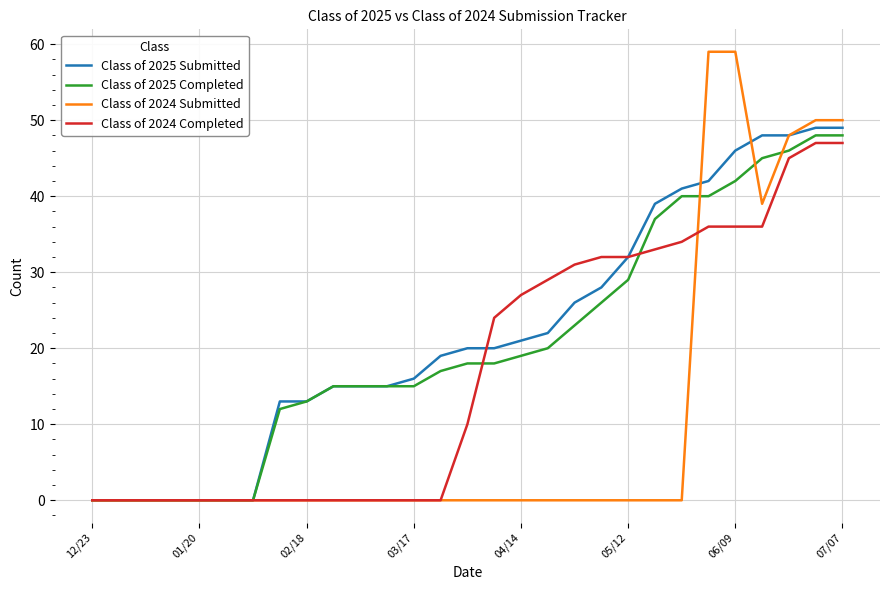

What is the greatest value displayed?

59